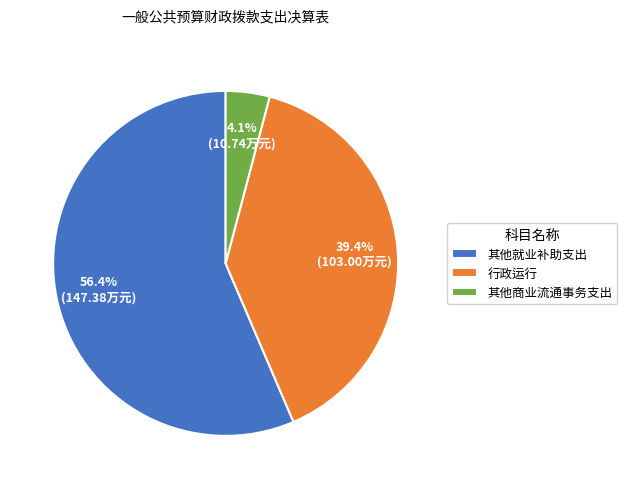

Does 行政运行 represent more than half of the total?

No